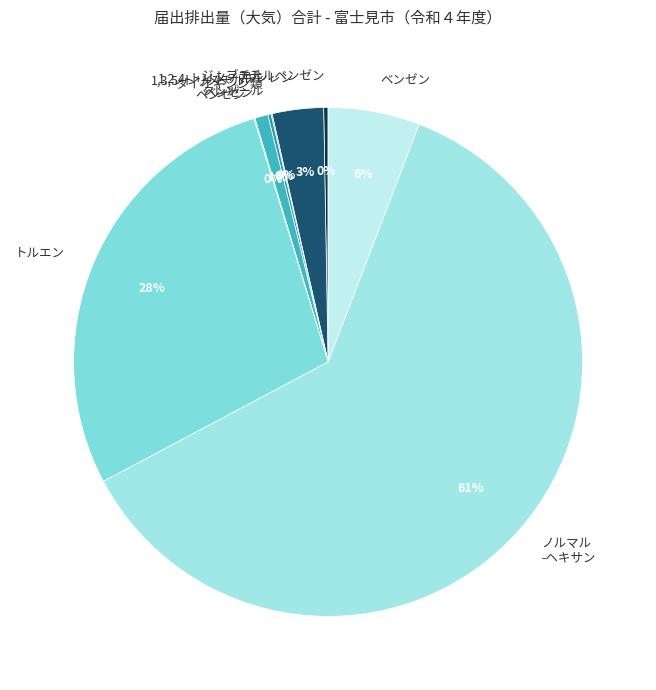

Is it true that トルエン is 28% of the pie?

True